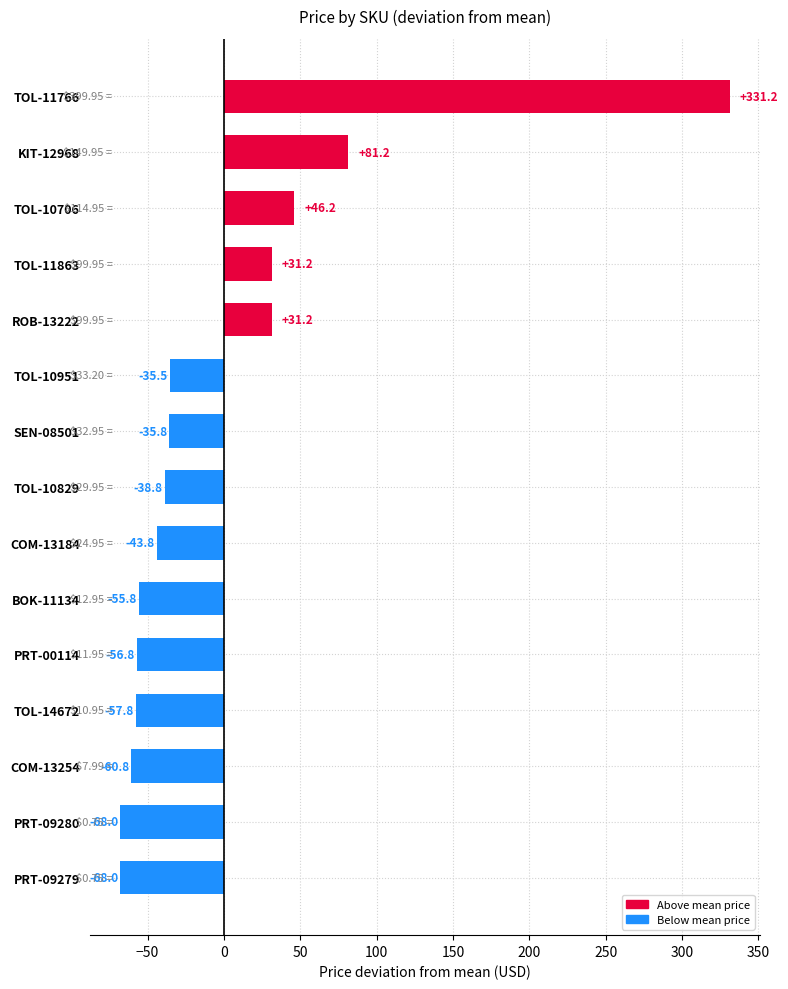

What is the change in value from BOK-11134 to PRT-00114?

-1.0